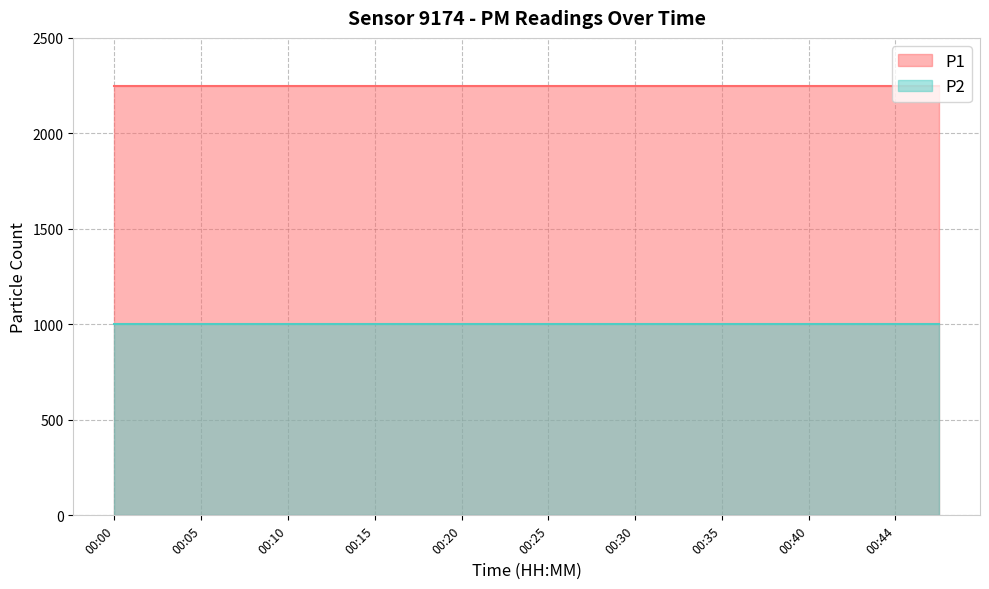

How many lines are shown in the chart?

2